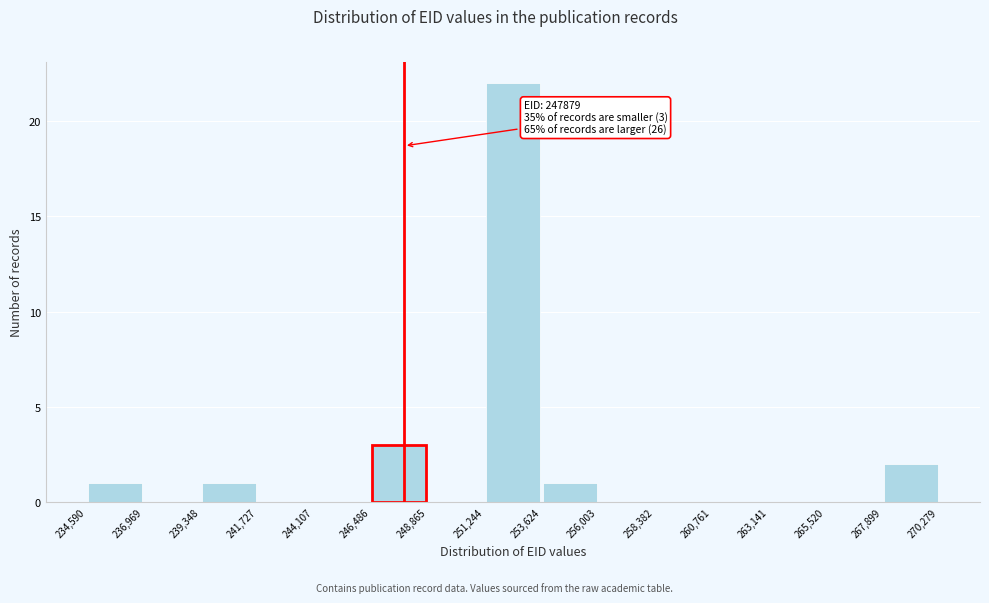

Over which range of the x-axis is the bar tallest?

251,244 to 253,624